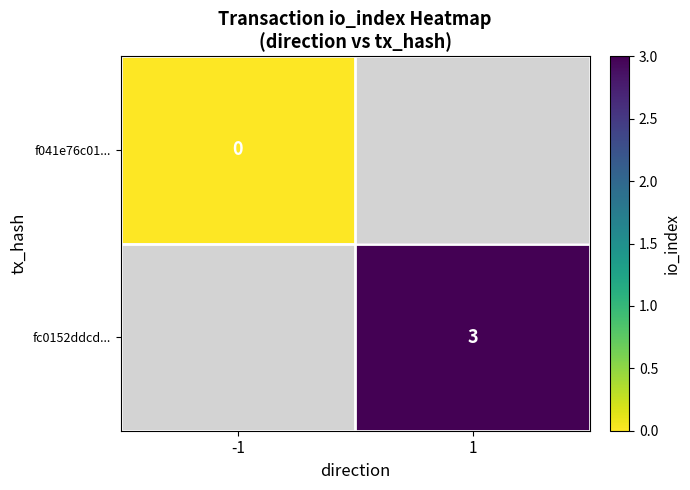

At which label is f041e76c01... closest to 0?

-1